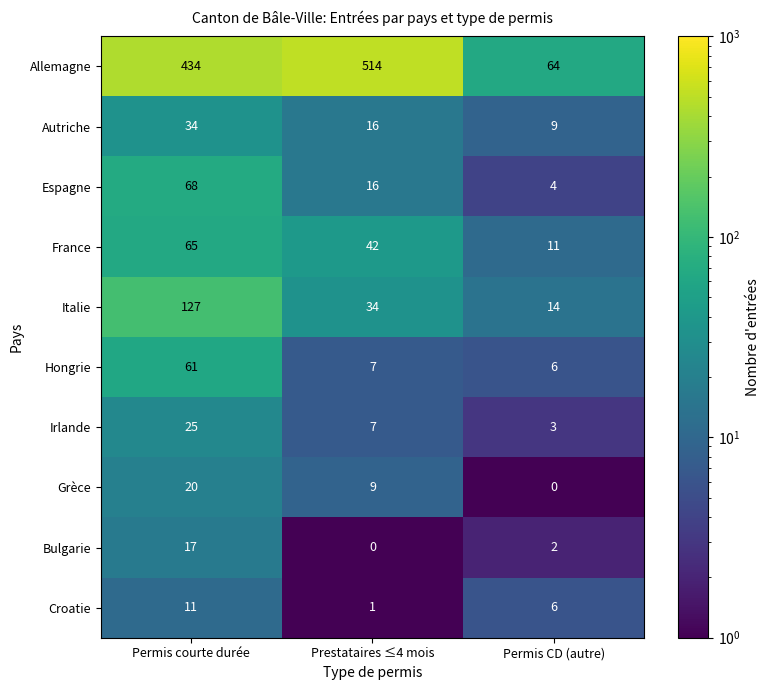

What is the highest value of the France series?

65